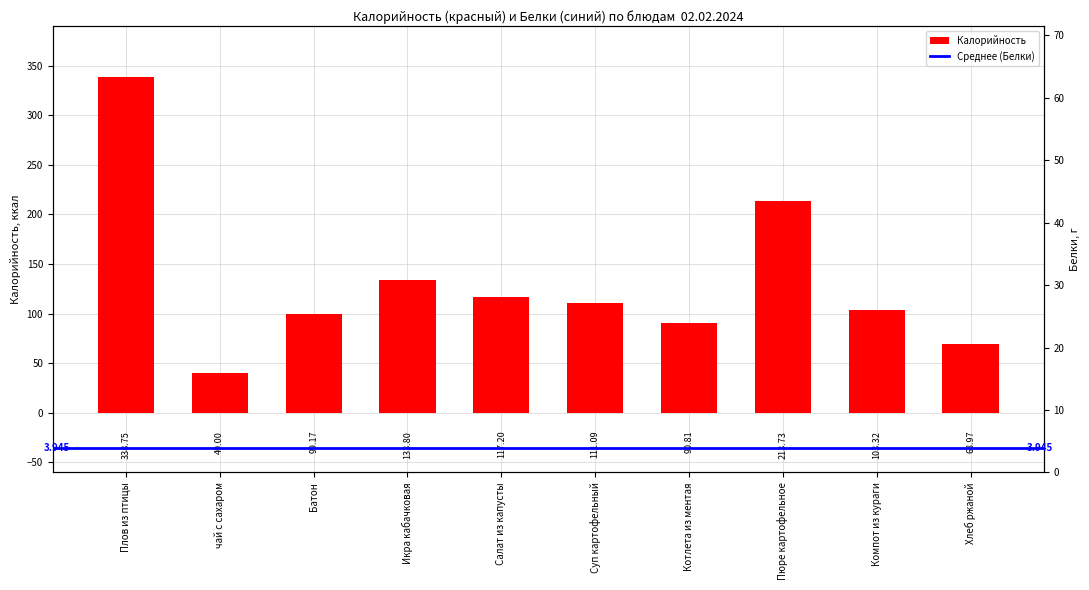

Which label corresponds to the largest value in the chart?

Плов из птицы